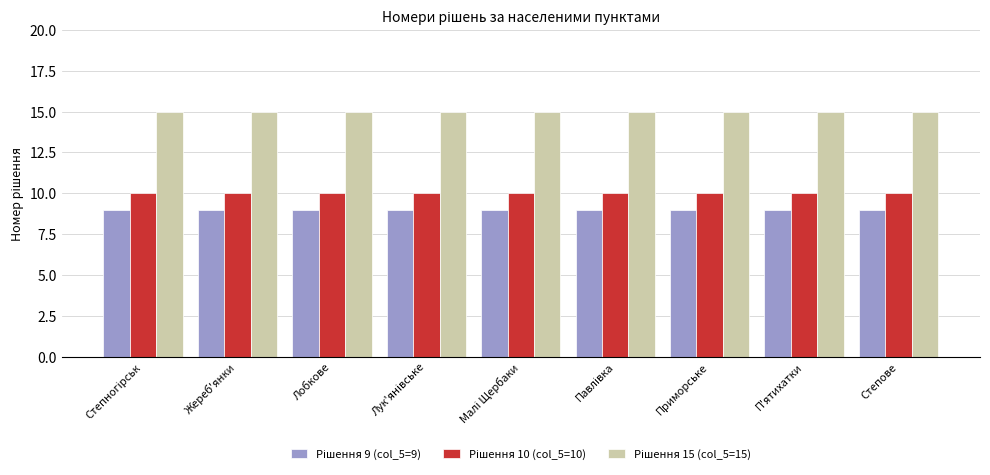

At how many categories does at least one series exceed 14?

9